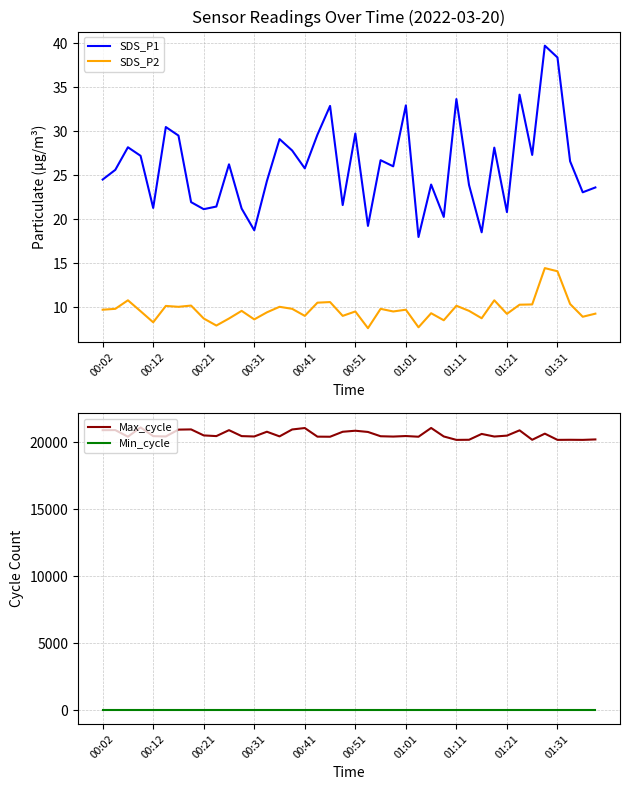

The SDS_P1 series shows 50.0 at 00:51. True or false?

False